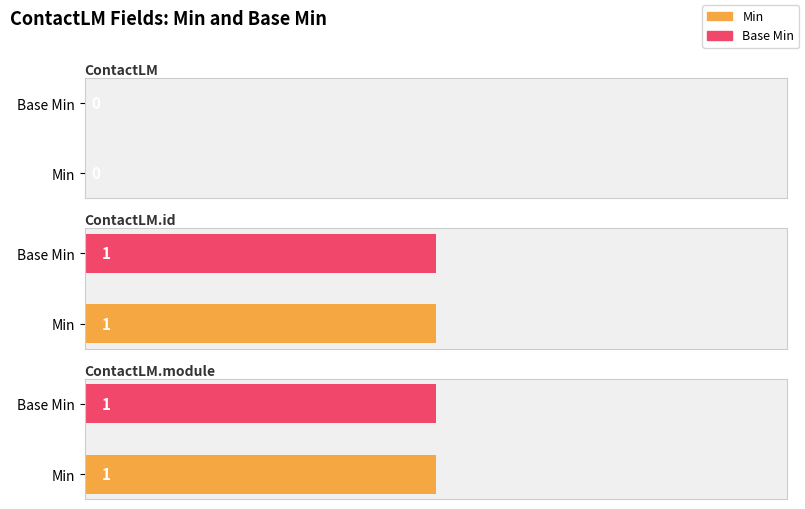

Which series changed the most between ContactLM and ContactLM.id?

Min